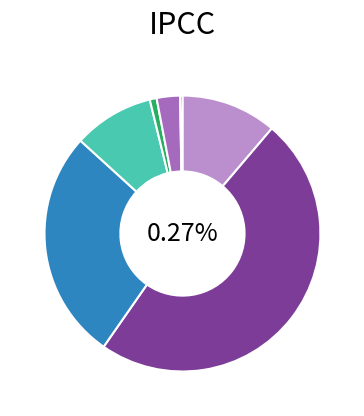

What is the change in value from 2020-231583 to 2020-232608?

+62